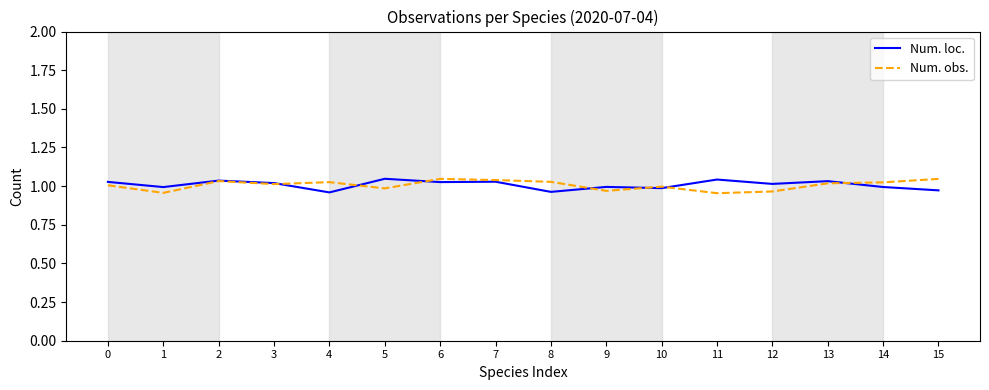

The value of Num. loc. at 1 is 1.0. True or false?

True